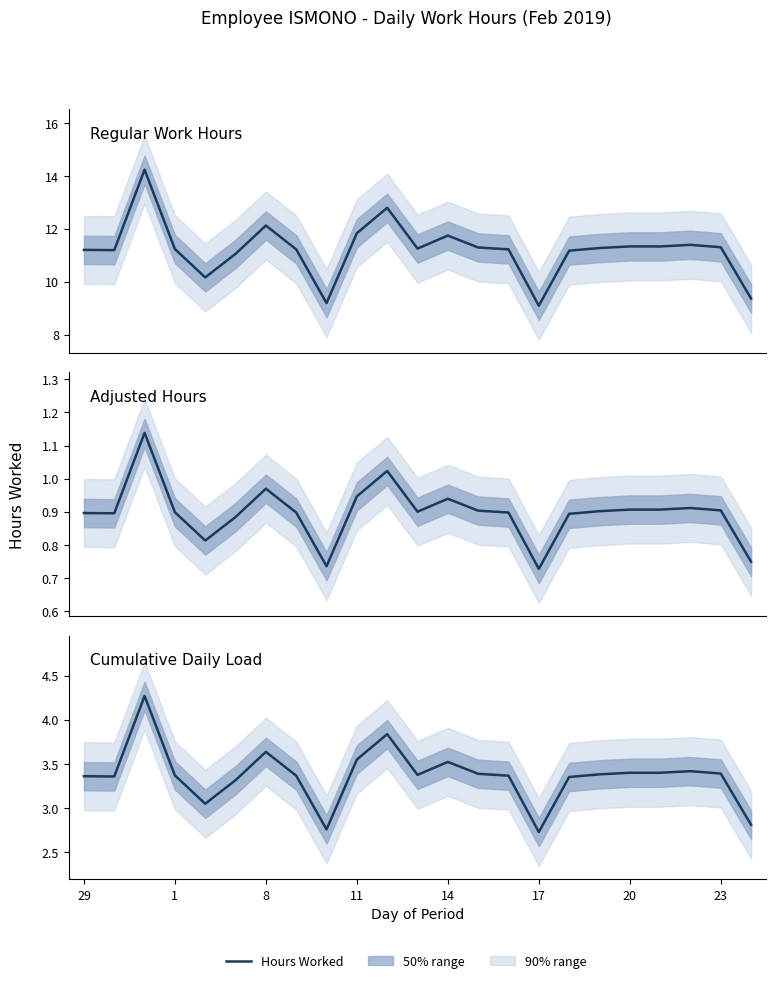

How many data points are less than 3?

3